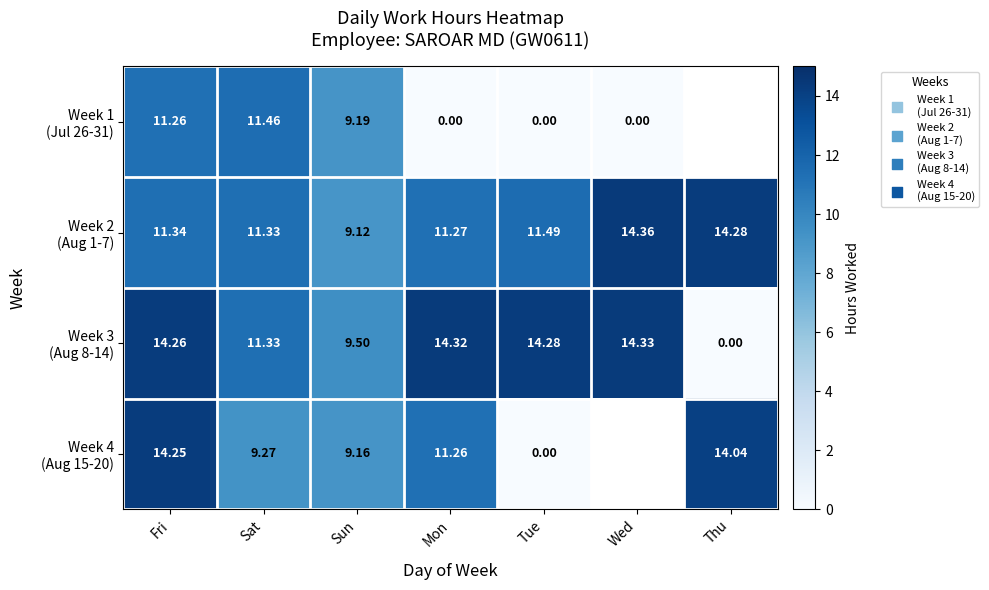

How many data points in Week 1 (Jul 26-31) are less than 9?

3